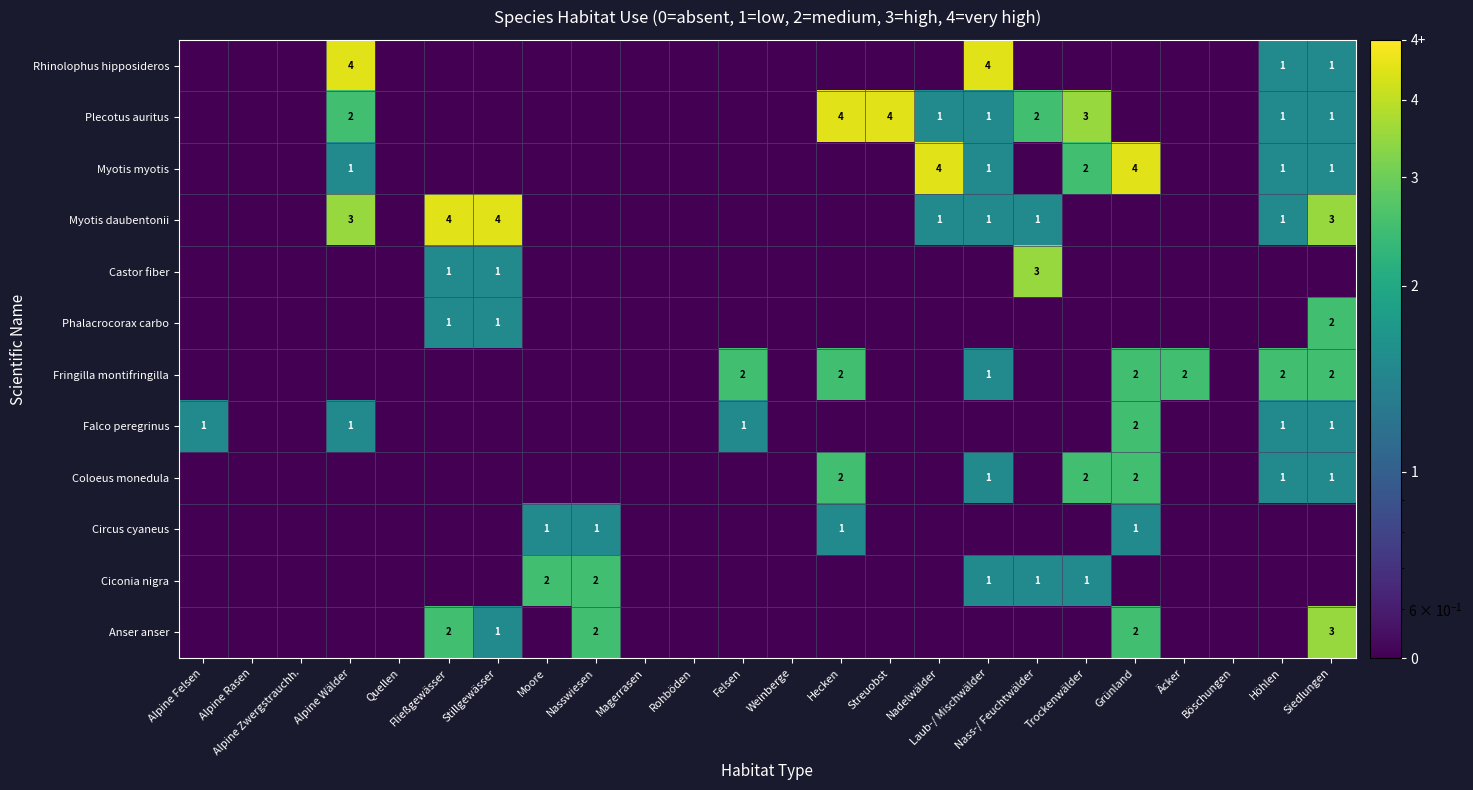

At which category does the chart reach its minimum across all series?

Alpine Felsen